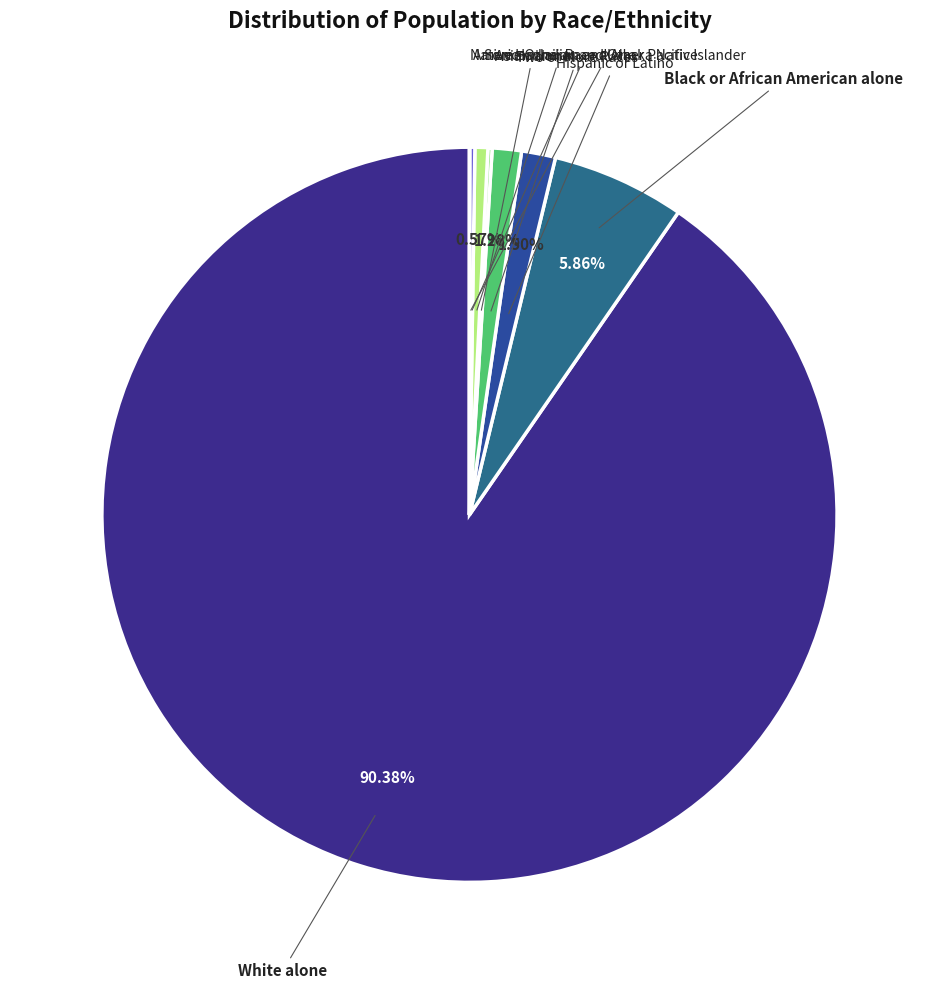

Do Some Other Race alone and Black or African American alone together represent more than half of the pie?

No